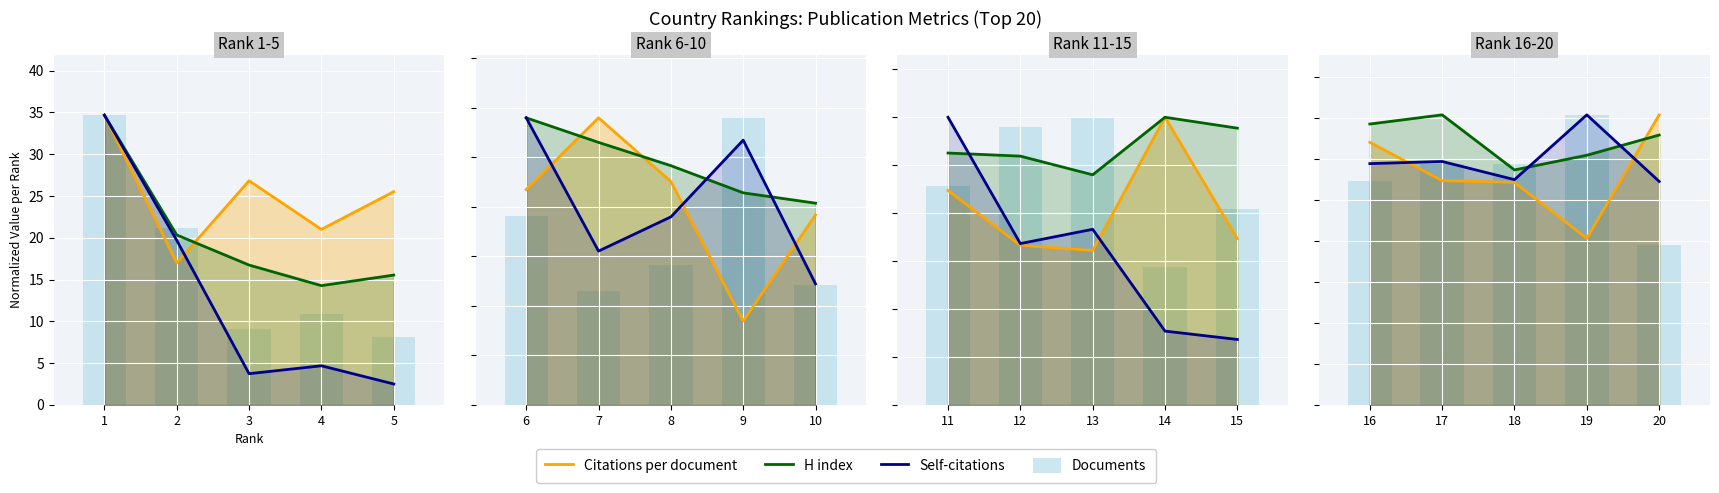

Does the chart contain stacked bars?

No